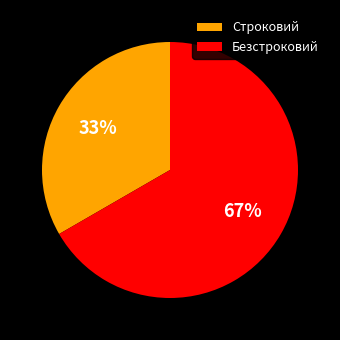

To the nearest percent, what is the average slice percentage?

50%